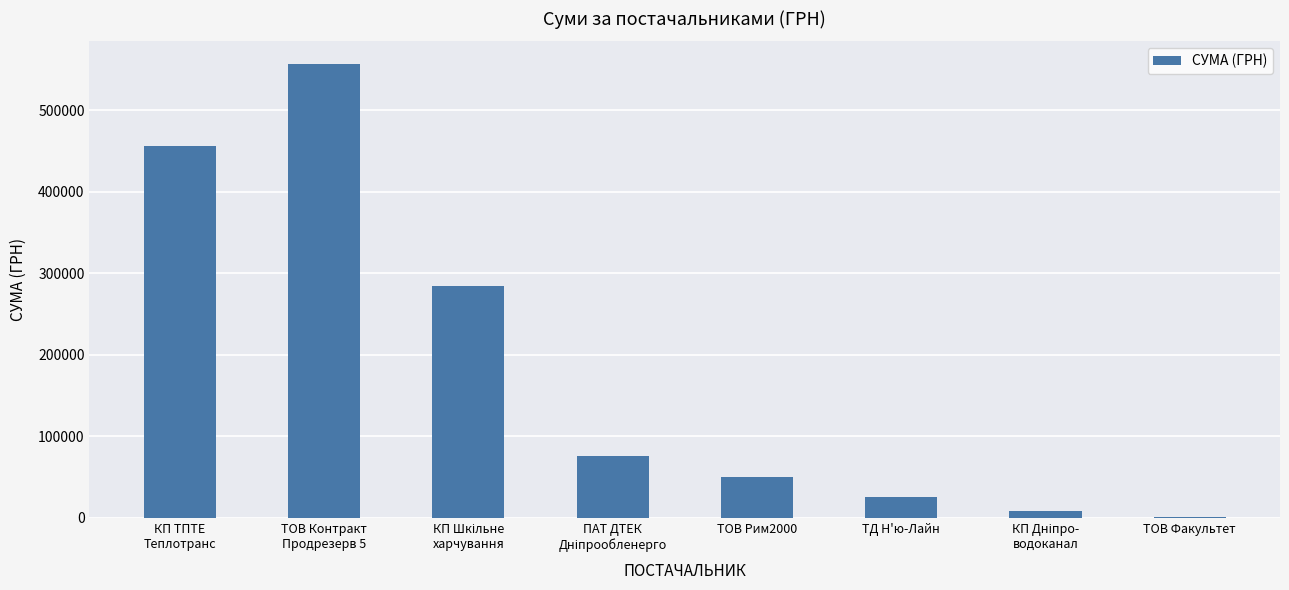

The value at ТОВ Факультет is 550.0. True or false?

True